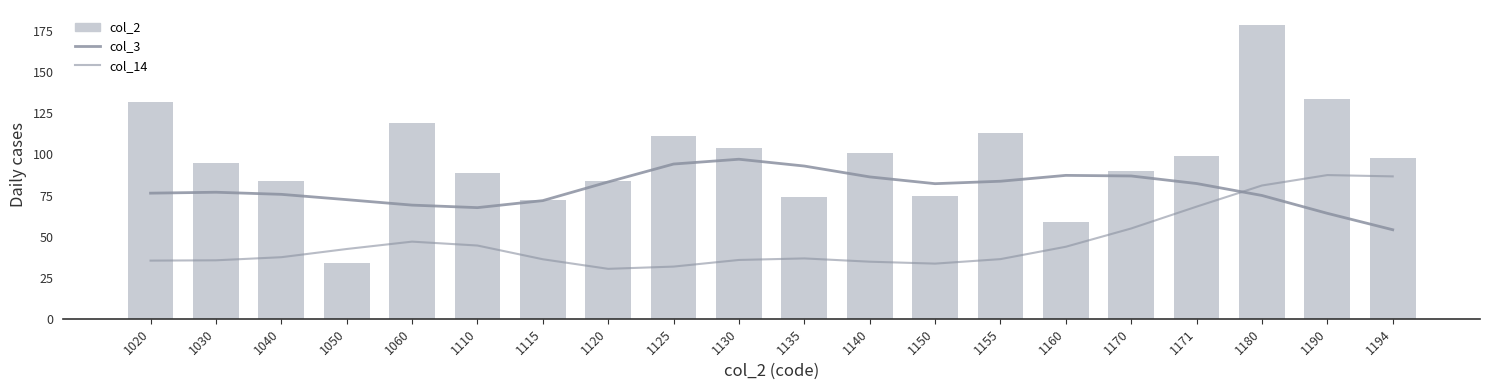

What is the difference between the second highest and second lowest values in the col_3 series?

30.0